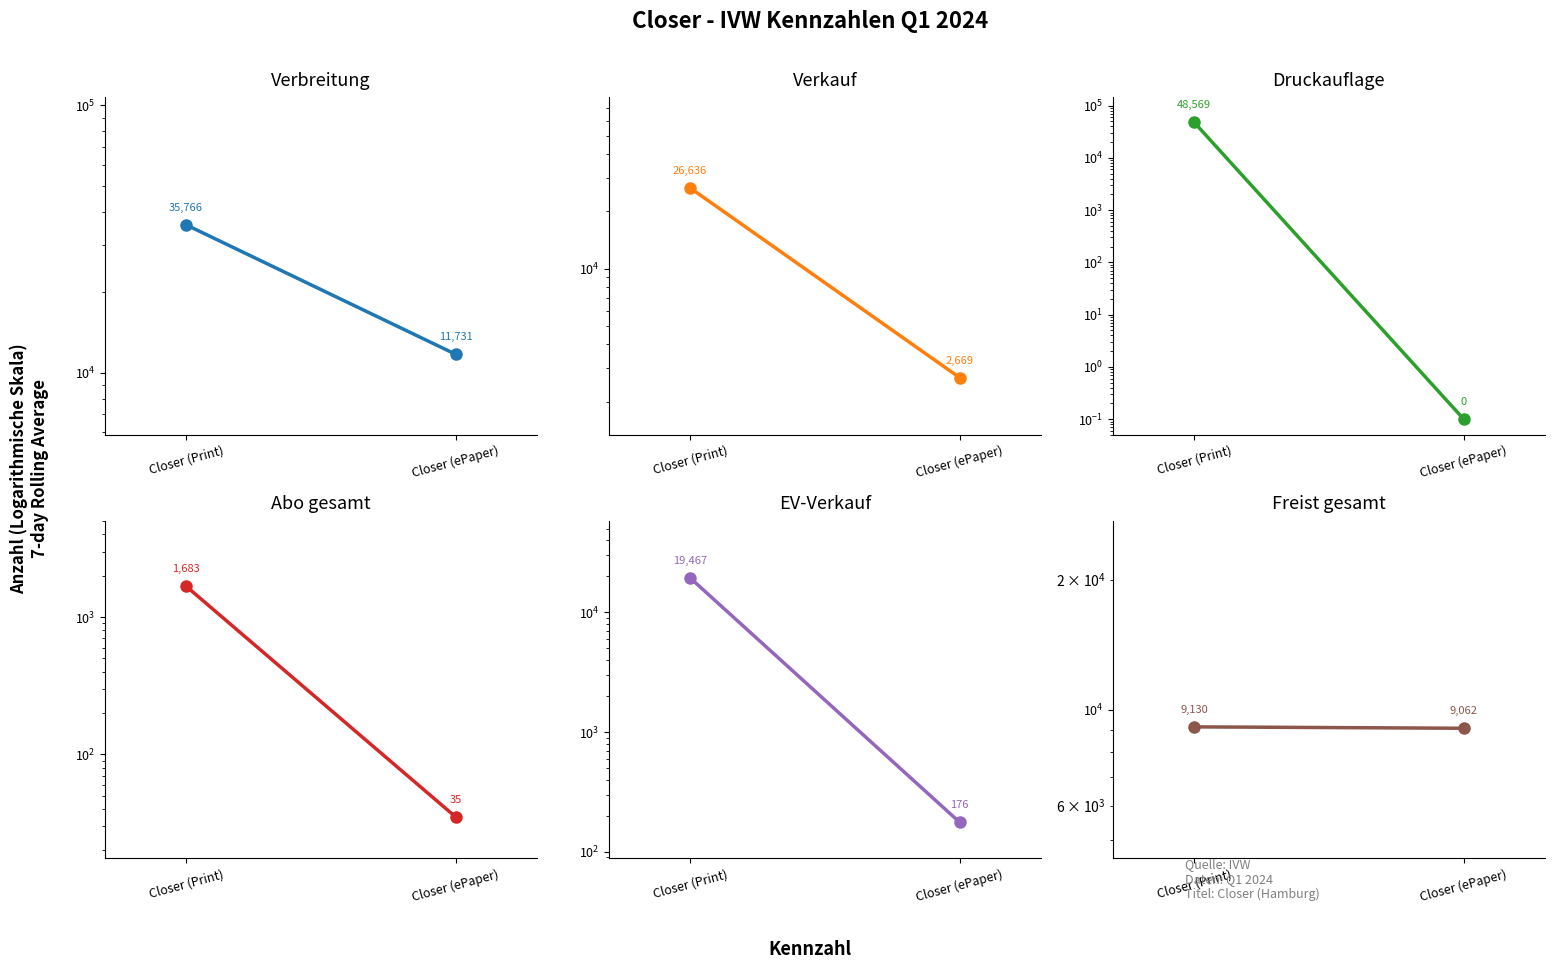

What is the sum of all EV-Verkauf values?

19643.0